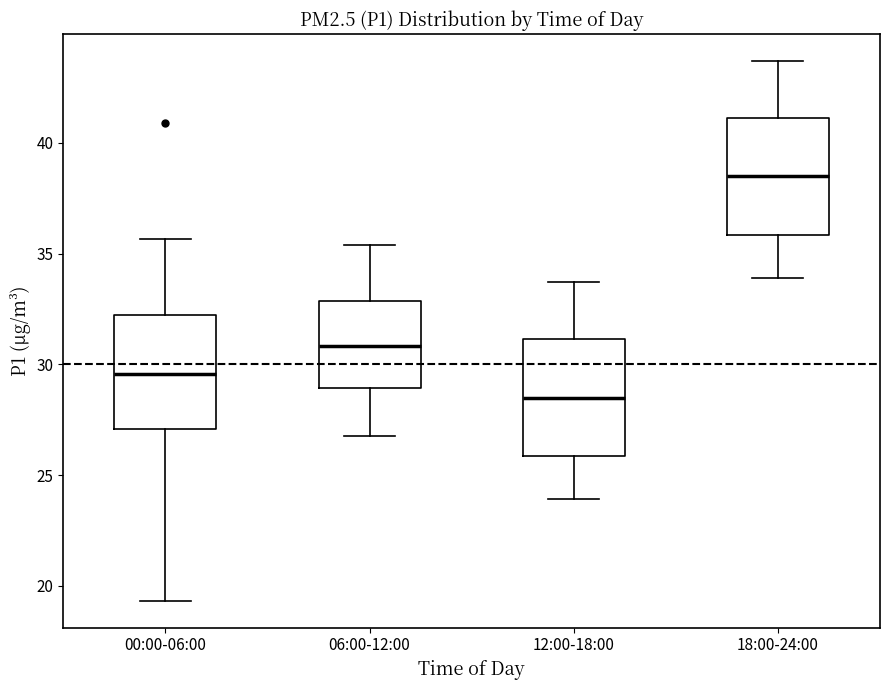

Reading left to right, transcribe this box plot: for each box, give where its median line is, the range the box spans, and where its two whiskers end, as read against the y-axis. The values are not printed on the chart, so give them approximately, as read against the axis.

00:00-06:00: median 29.5, box 27.0 to 32.0, whiskers 19.5 to 35.5
06:00-12:00: median 31.0, box 29.0 to 33.0, whiskers 27.0 to 35.5
12:00-18:00: median 28.5, box 26.0 to 31.0, whiskers 24.0 to 33.5
18:00-24:00: median 38.5, box 36.0 to 41.0, whiskers 34.0 to 43.5